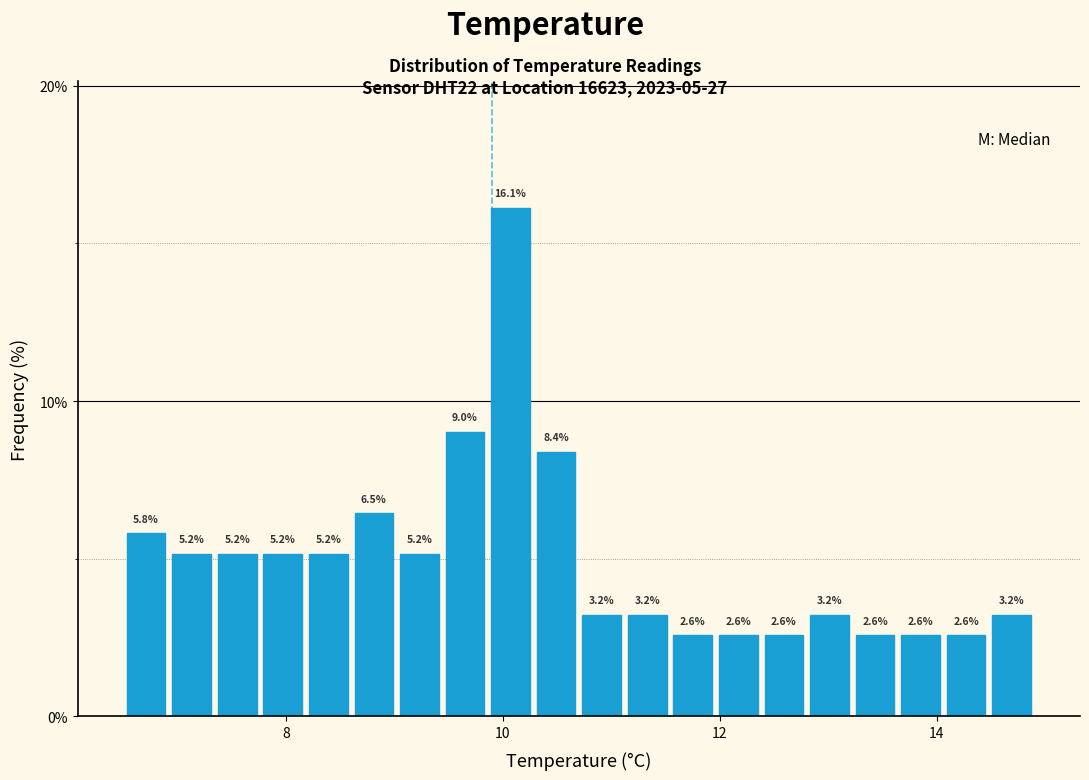

Around what value on the x-axis is the tallest bar? Give the approximate position of its centre, as read against the axis.

10.0